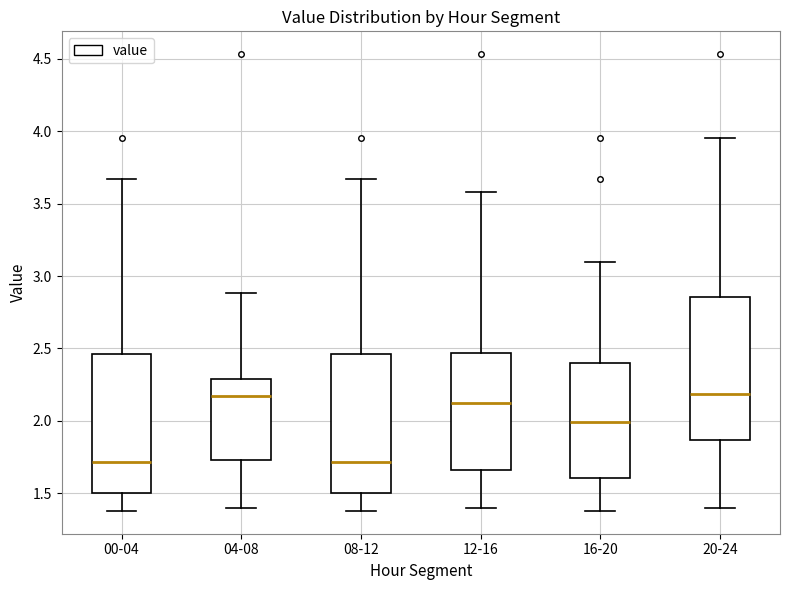

Reading left to right, read every box against the y-axis: the position of its median line, the range the box covers, and the ends of its whiskers. The values are not printed on the chart, so give them approximately, as read against the axis.

00-04: median 1.70, box 1.50 to 2.45, whiskers 1.40 to 3.65
04-08: median 2.15, box 1.75 to 2.30, whiskers 1.40 to 2.90
08-12: median 1.70, box 1.50 to 2.45, whiskers 1.40 to 3.65
12-16: median 2.15, box 1.65 to 2.45, whiskers 1.40 to 3.60
16-20: median 2.00, box 1.60 to 2.40, whiskers 1.40 to 3.10
20-24: median 2.20, box 1.85 to 2.85, whiskers 1.40 to 3.95